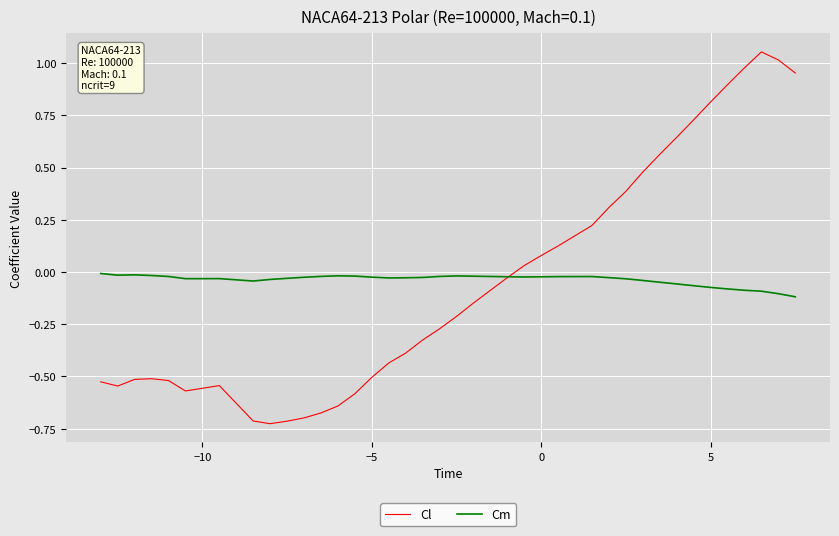

Which series has the largest range (max minus min)?

Cl